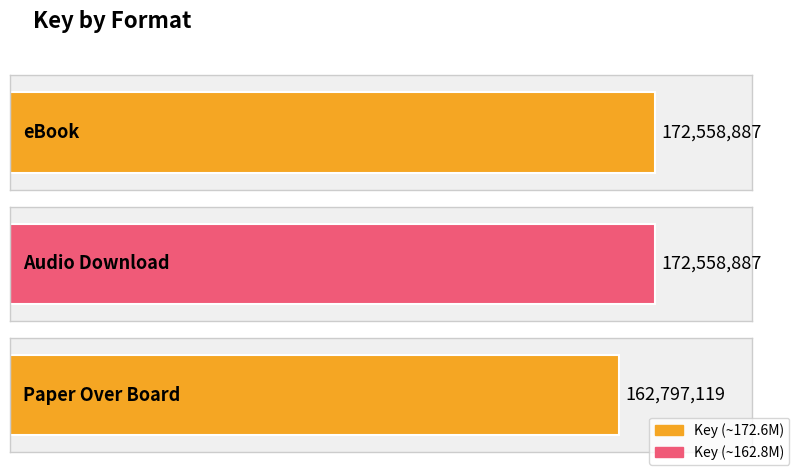

Is it true that the value at eBook is 227903194?

False